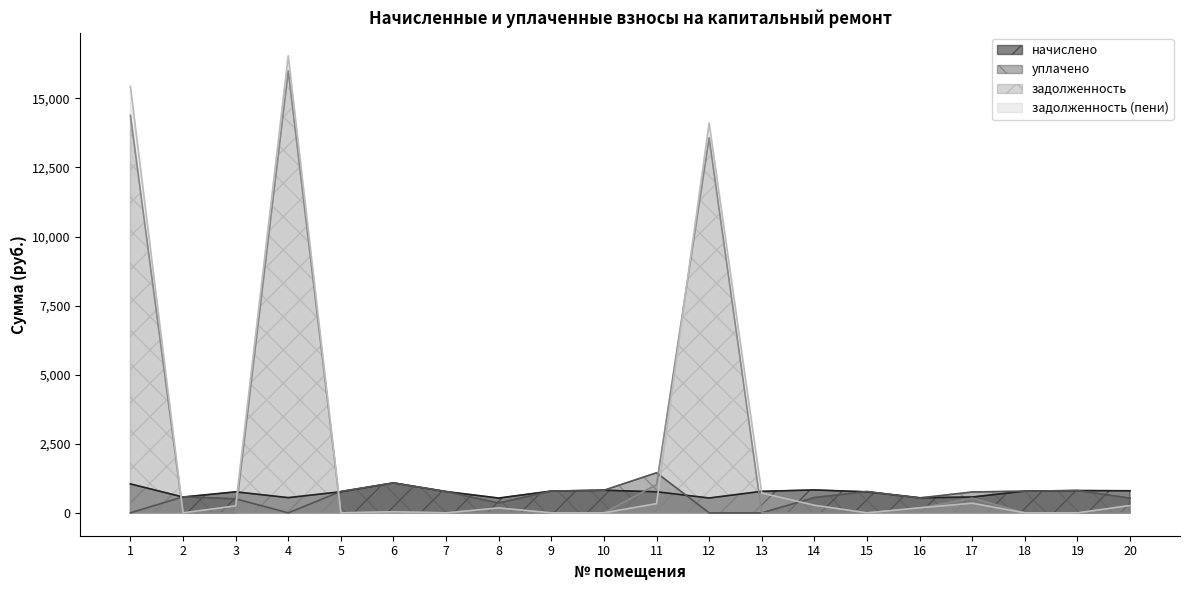

True or false: начислено has more than 1 points higher than both neighbors.

True